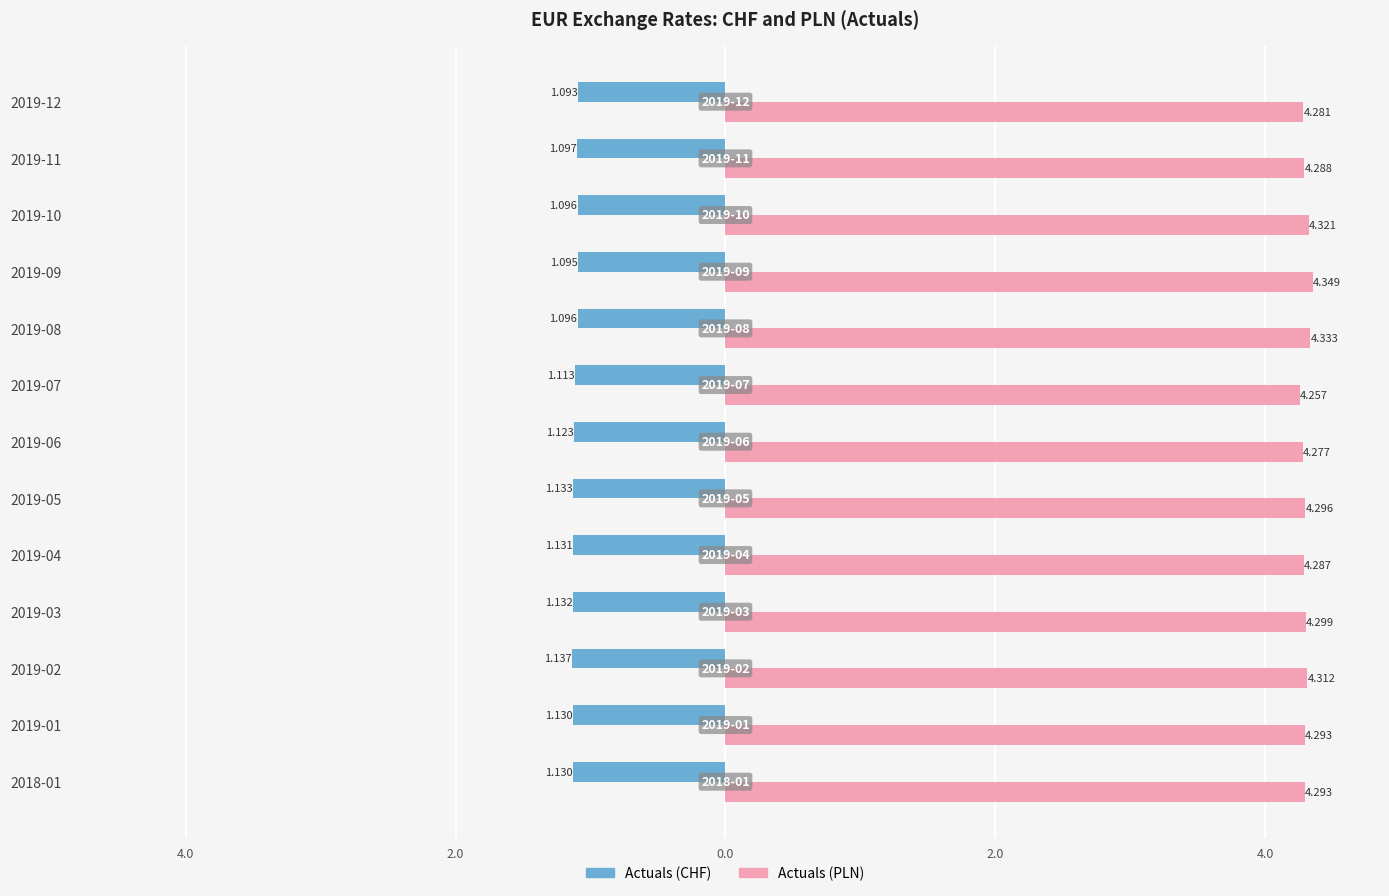

What is the average value of the Actuals (PLN) series?

4.3